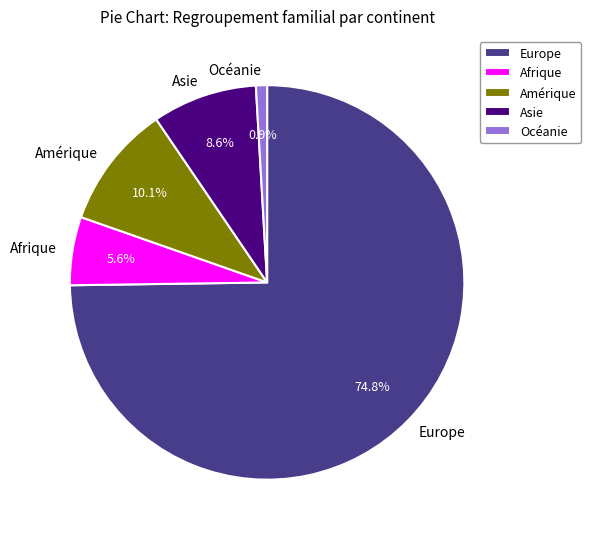

To the nearest percent, what percentage of the pie is Océanie?

1%